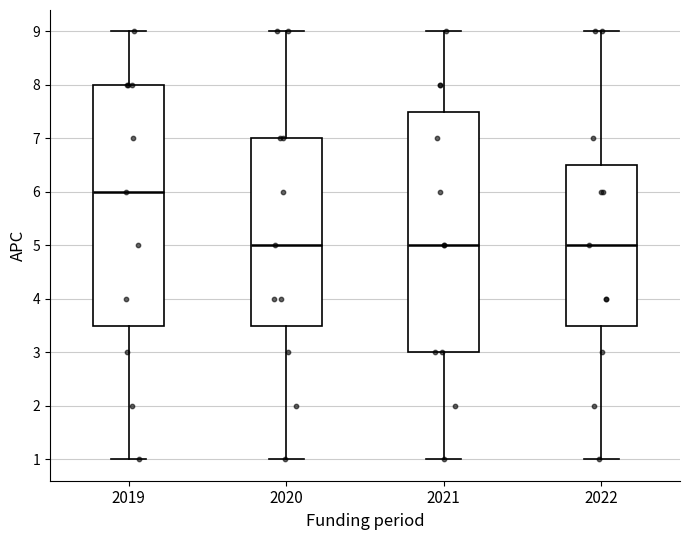

Reading left to right, transcribe this box plot: for each box, give where its median line is, the range the box spans, and where its two whiskers end, as read against the y-axis. The values are not printed on the chart, so give them approximately, as read against the axis.

2019: median 6.0, box 3.5 to 8.0, whiskers 1.0 to 9.0
2020: median 5.0, box 3.5 to 7.0, whiskers 1.0 to 9.0
2021: median 5.0, box 3.0 to 7.5, whiskers 1.0 to 9.0
2022: median 5.0, box 3.5 to 6.5, whiskers 1.0 to 9.0